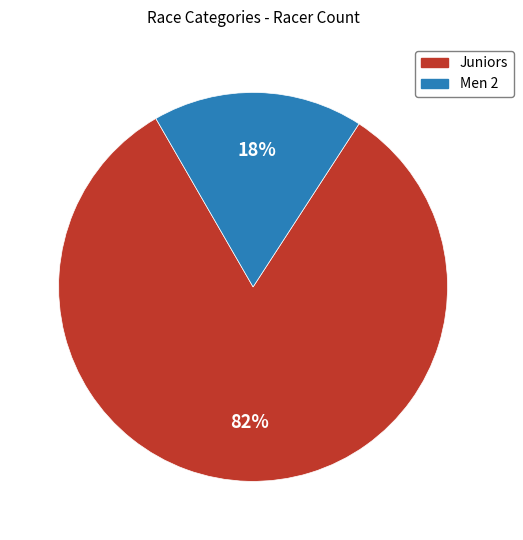

To the nearest percent, what is the combined percentage of Men 2 and Juniors?

100%